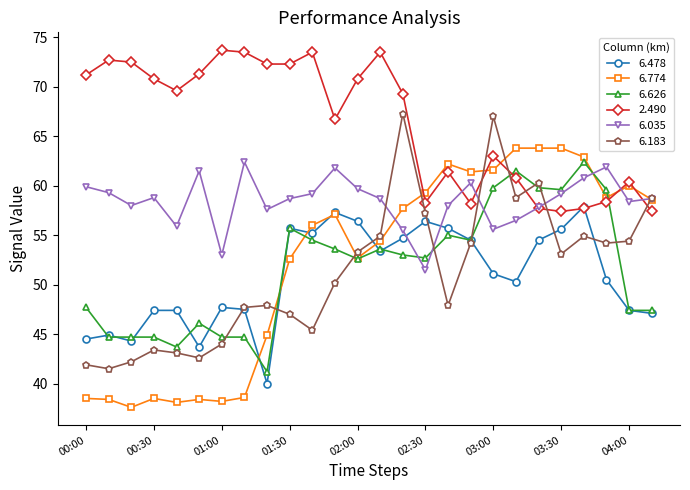

Count the number of categories in the chart.

26